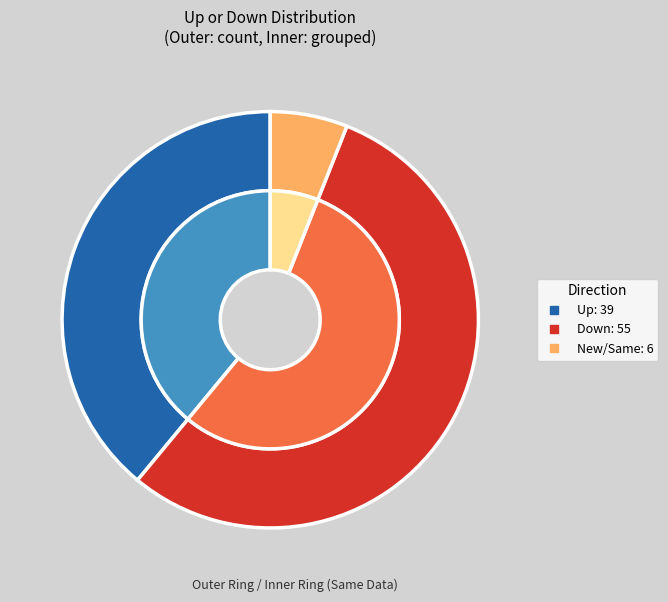

Which slice is the largest?

down